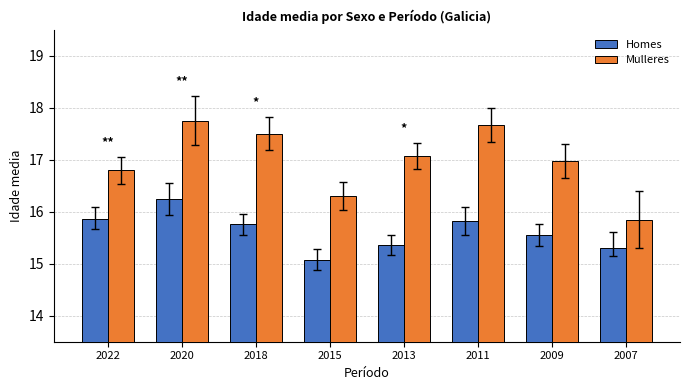

What is the sum of the Mulleres values at 2022 and 2015?

33.1